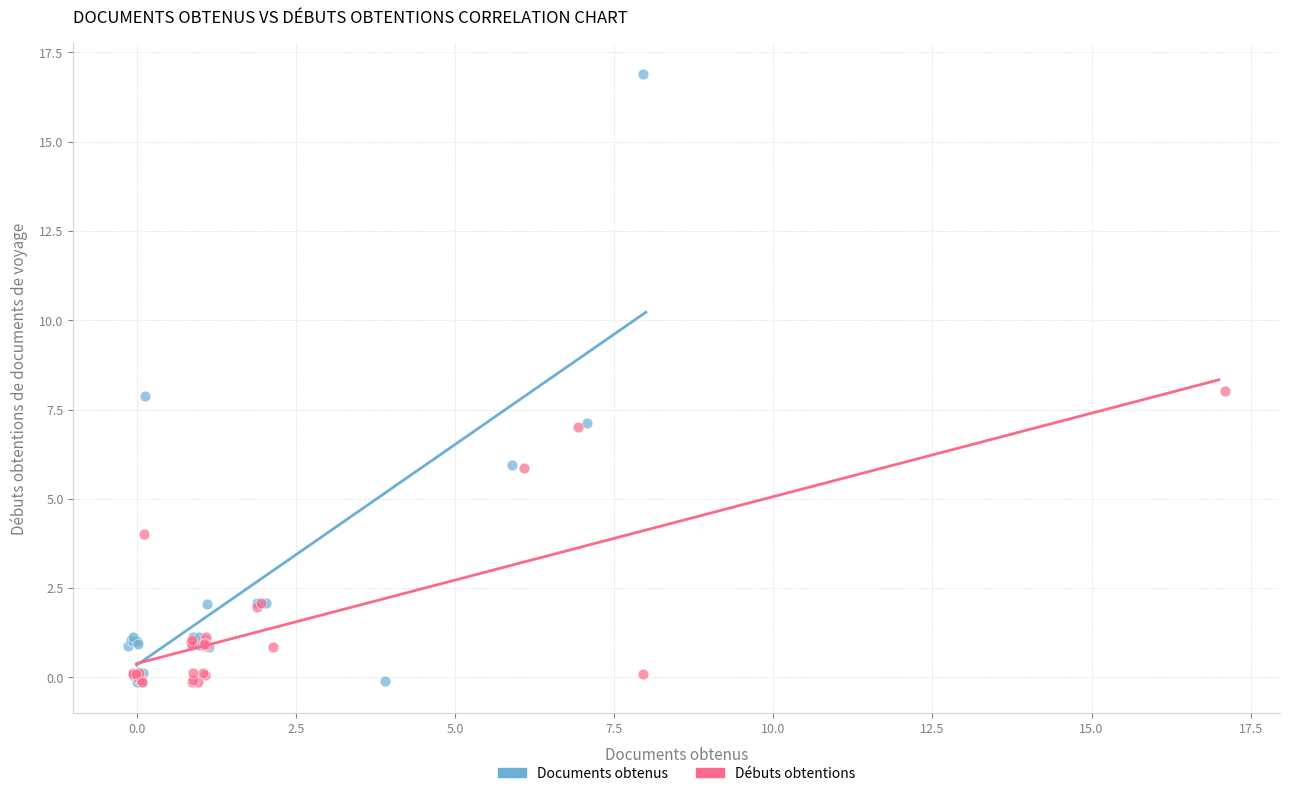

Which series has the widest spread of Y values?

Documents obtenus